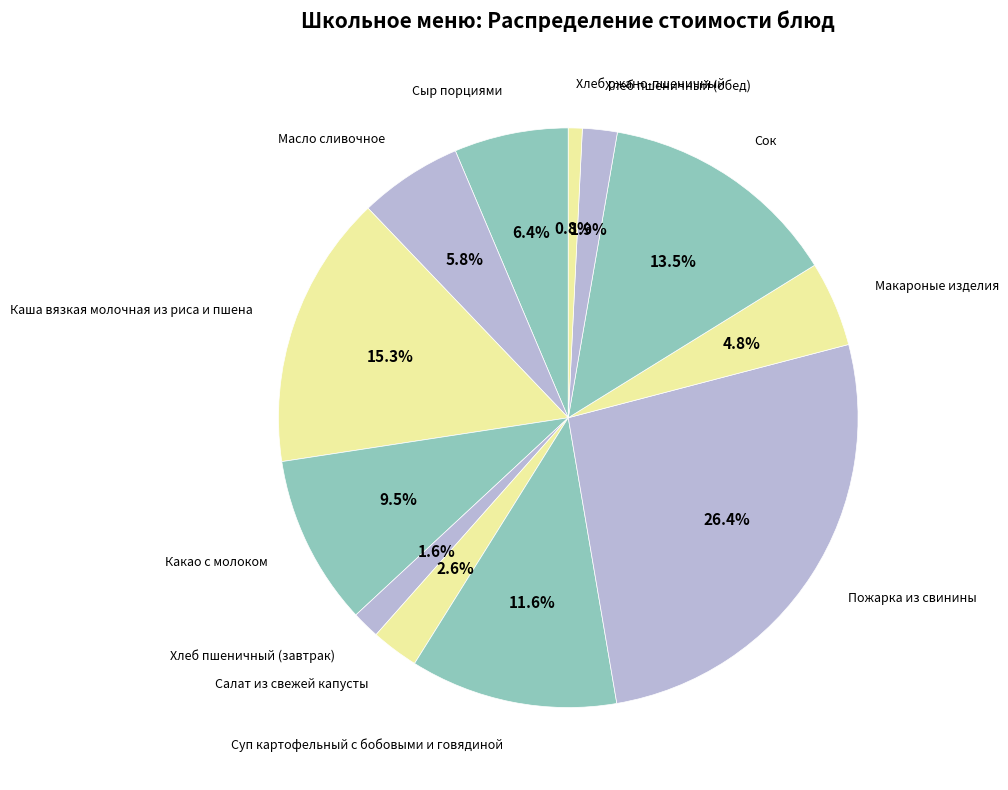

Count the number of slices in the pie.

12